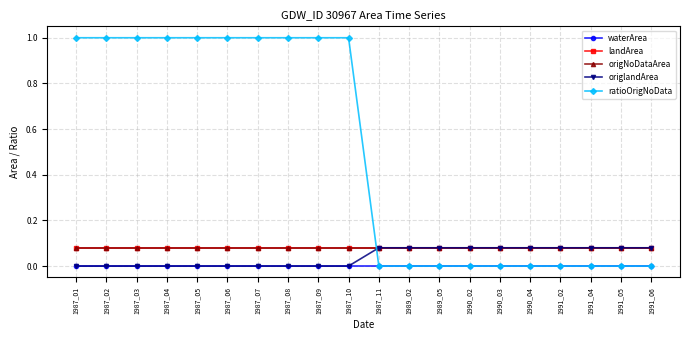

Is this an area chart (filled region under the line)?

No